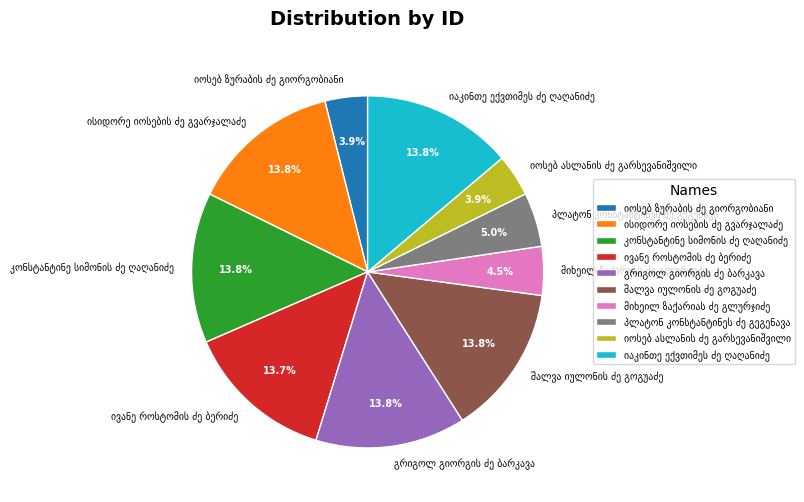

Does any single category account for the majority?

No